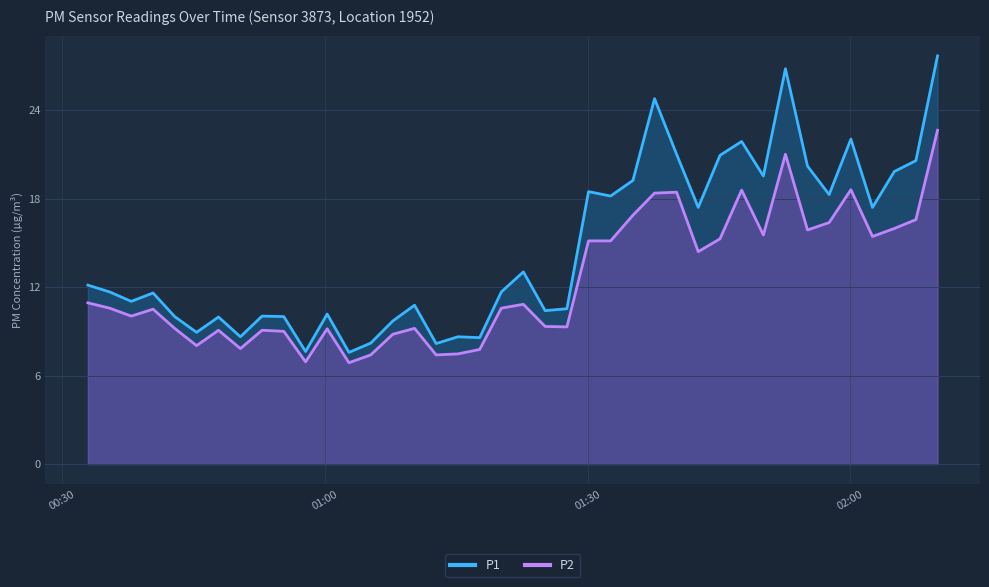

What position from the left is 2023-05-07T01:37:39?

27